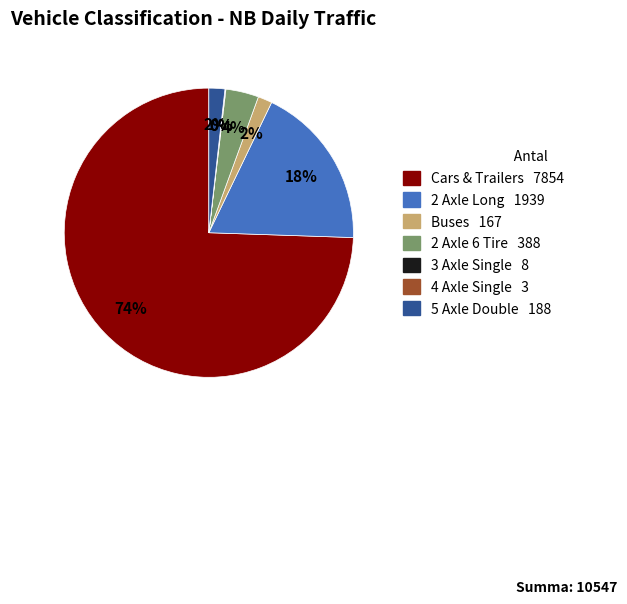

The Buses slice represents 2% of the pie. True or false?

True